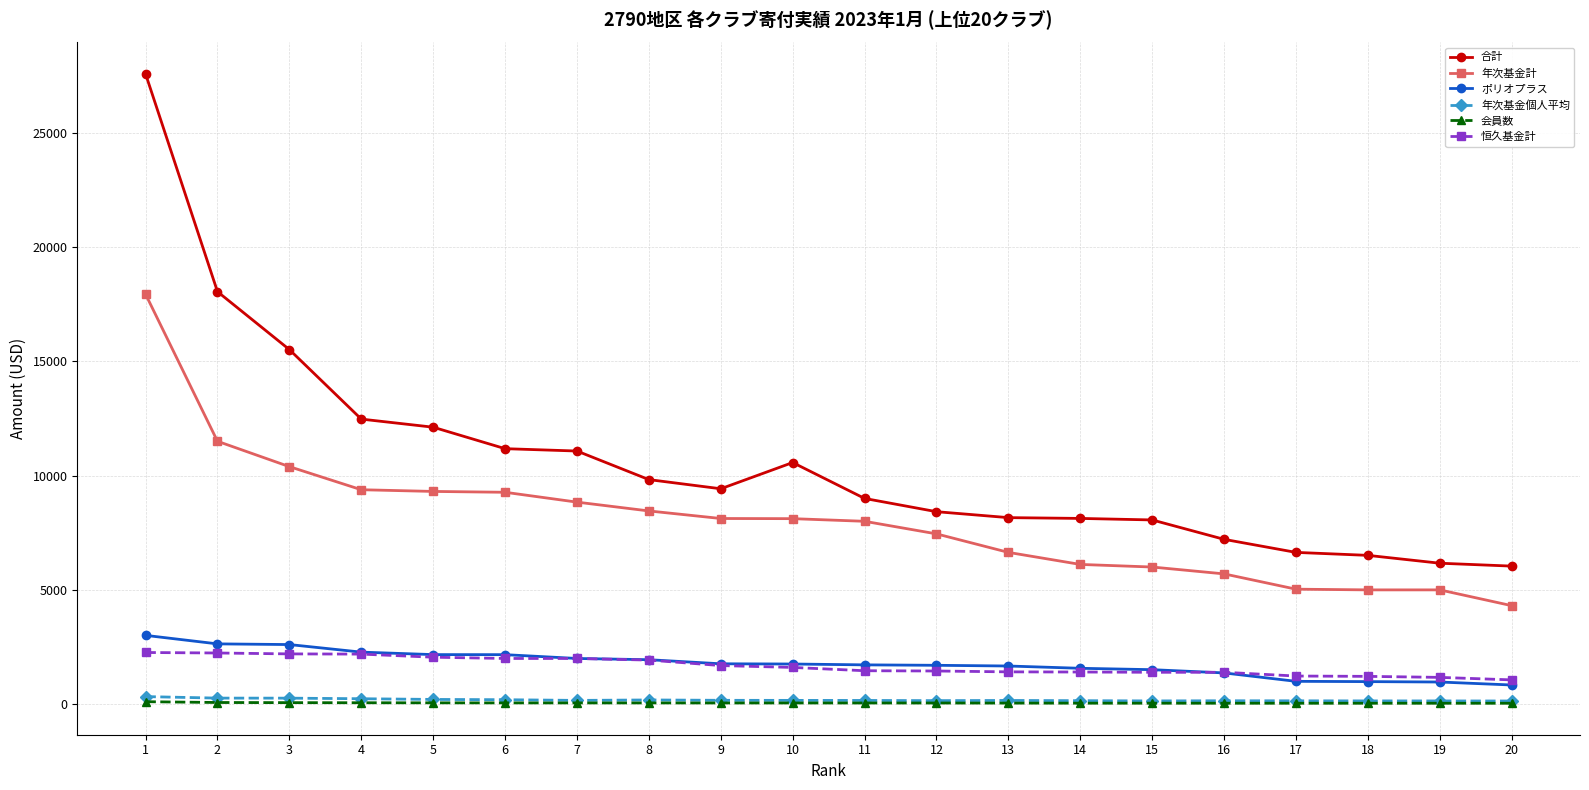

How many lines are shown in the chart?

6